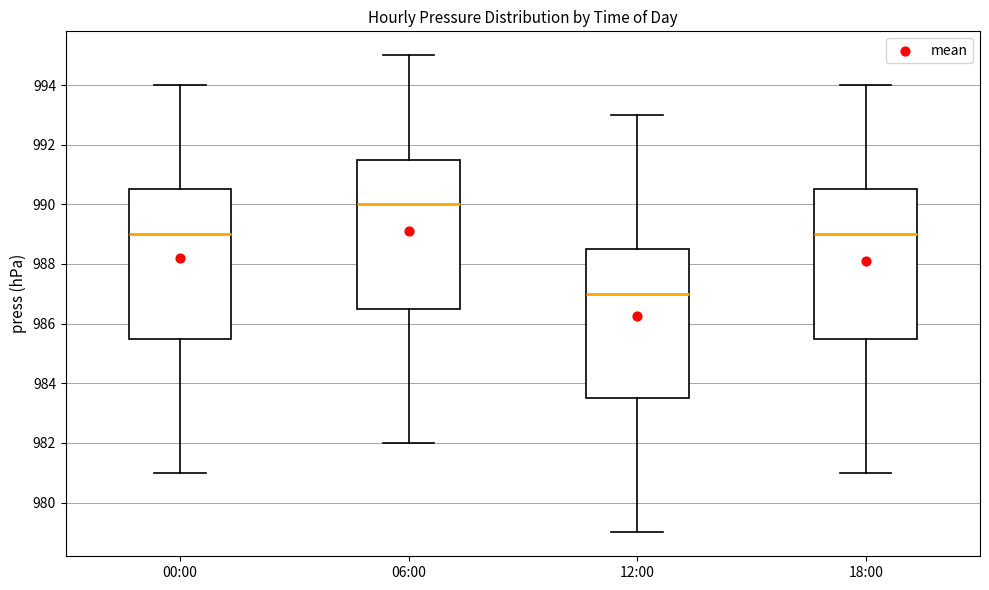

Reading left to right, read every box against the y-axis: the position of its median line, the range the box covers, and the ends of its whiskers. The values are not printed on the chart, so give them approximately, as read against the axis.

00:00: median 989.0, box 985.6 to 990.6, whiskers 981.0 to 994.0
06:00: median 990.0, box 986.6 to 991.6, whiskers 982.0 to 995.0
12:00: median 987.0, box 983.6 to 988.6, whiskers 979.0 to 993.0
18:00: median 989.0, box 985.6 to 990.6, whiskers 981.0 to 994.0